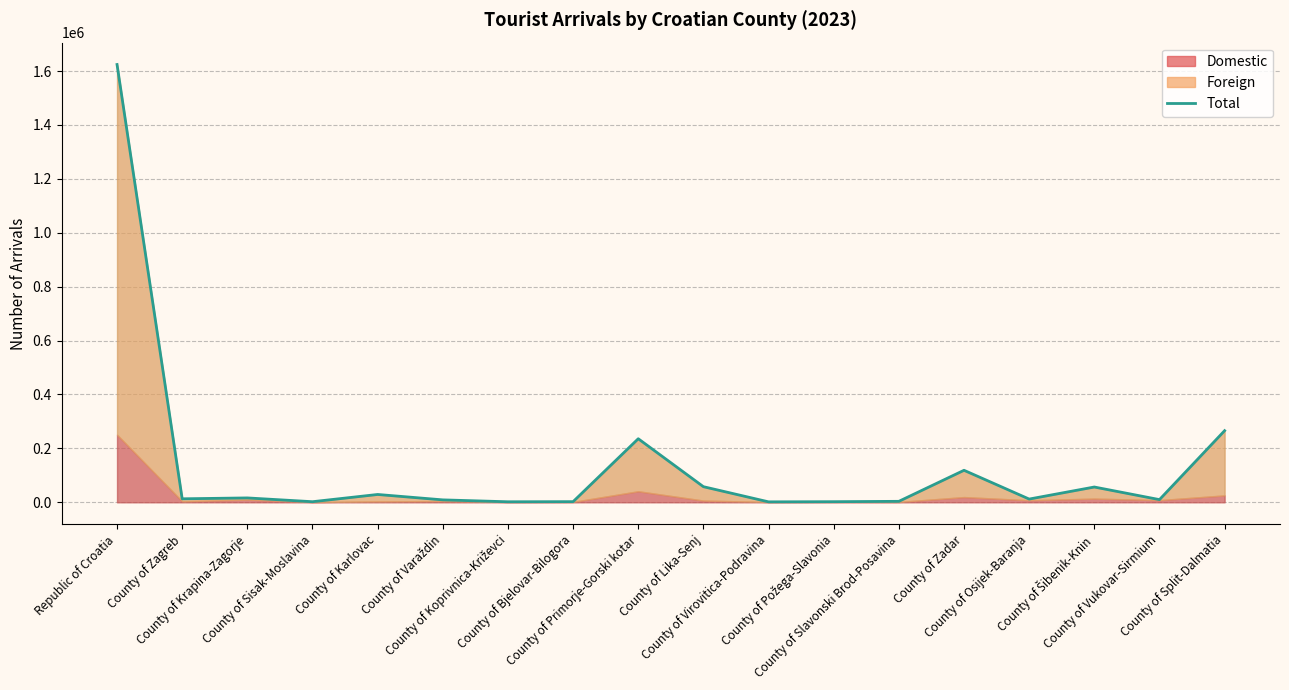

Which has a higher value, County of Karlovac or County of Koprivnica-Križevci?

County of Karlovac